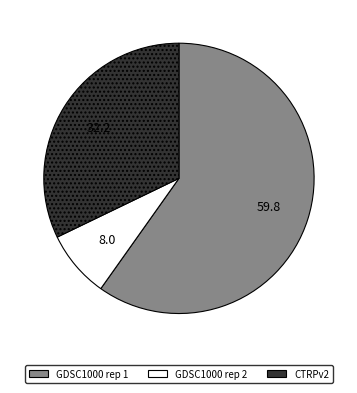

Combined, do GDSC1000 rep 1 and GDSC1000 rep 2 account for over 50%?

Yes